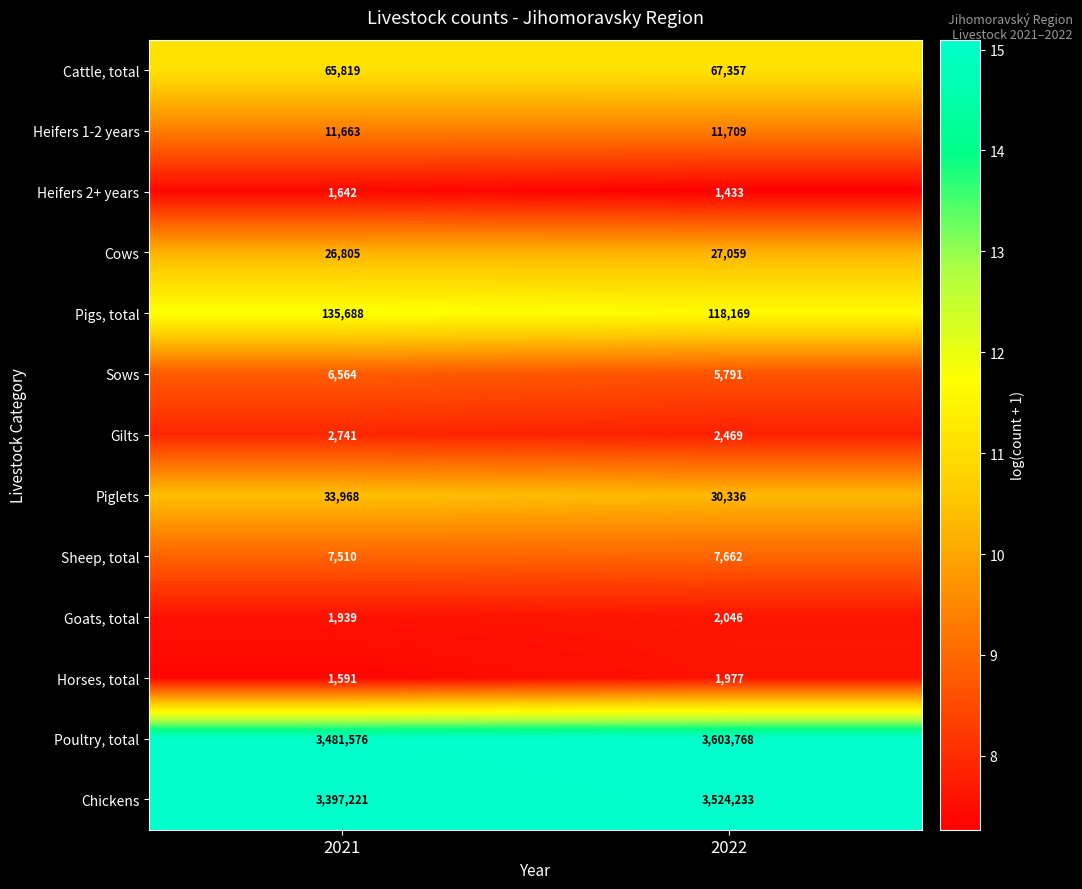

List the series in order of their peak value, highest first.

Poultry, total, Chickens, Pigs, total, Cattle, total, Piglets, Cows, Heifers 1-2 years, Sheep, total, Sows, Gilts, Goats, total, Horses, total, Heifers 2+ years